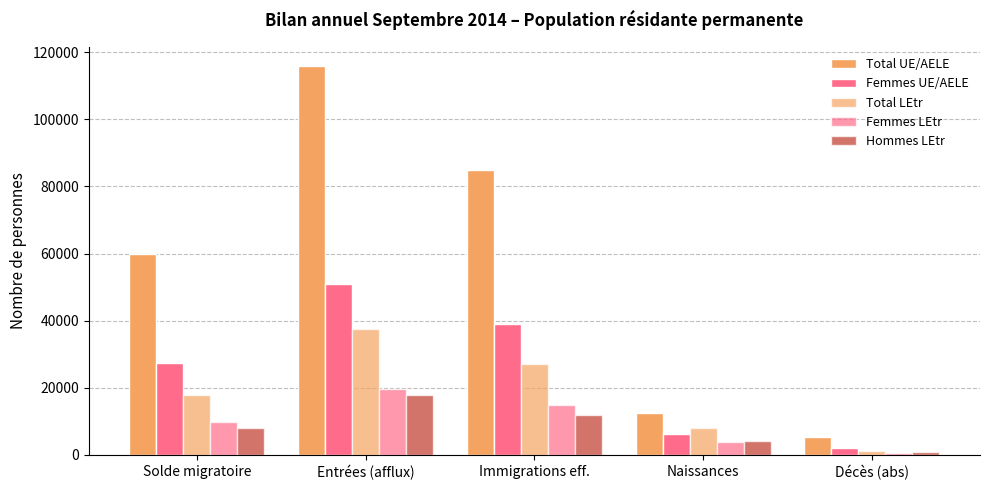

Which category has the highest value in the Femmes UE/AELE series?

Entrées (afflux)